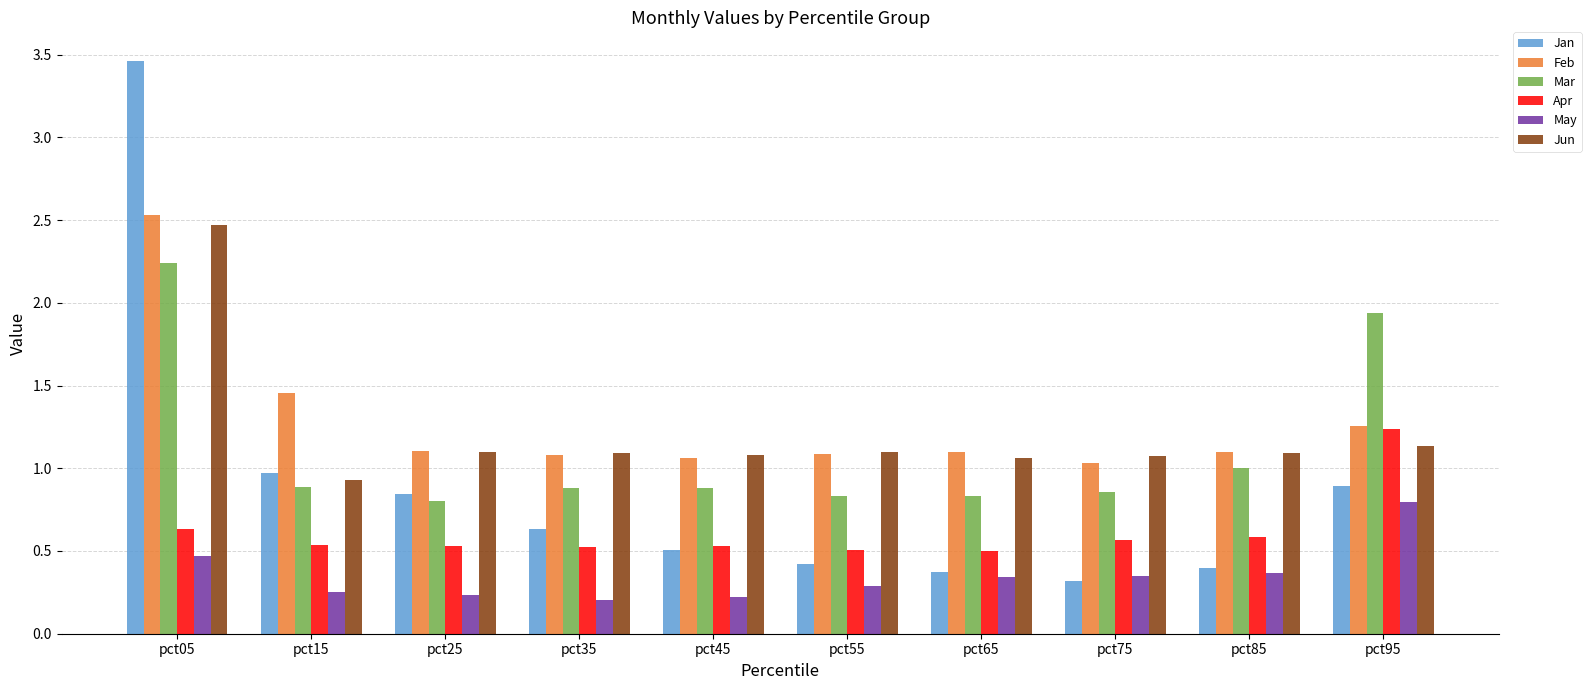

Where is Feb nearest to the value 1?

pct75